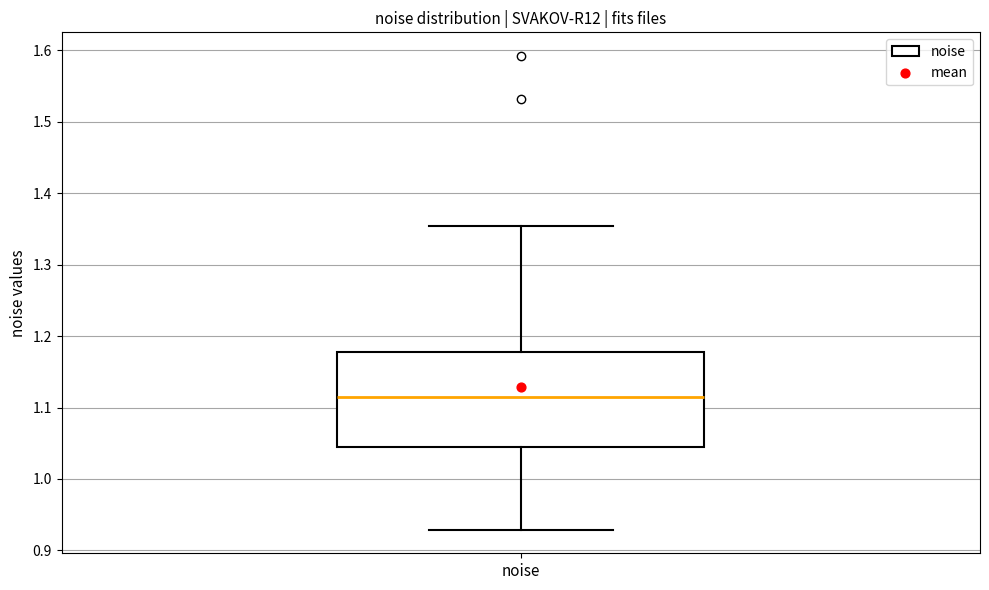

Where is the upper edge of the box for noise on the y-axis? The values are not printed on the chart, so give them approximately, as read against the axis.

1.18